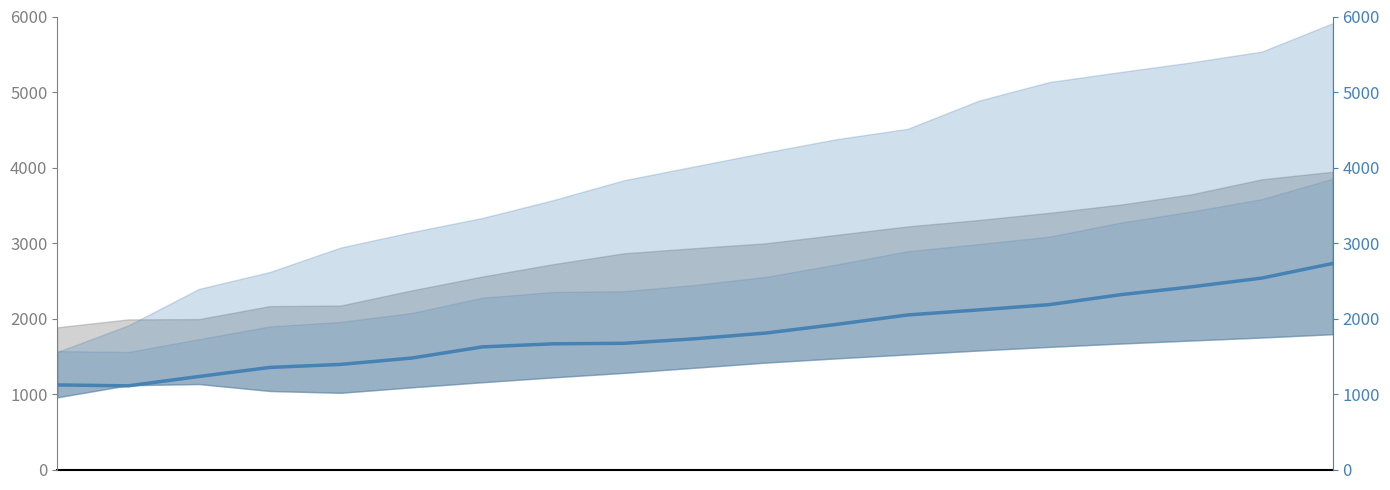

Where is the data nearest to the value 4?

2030